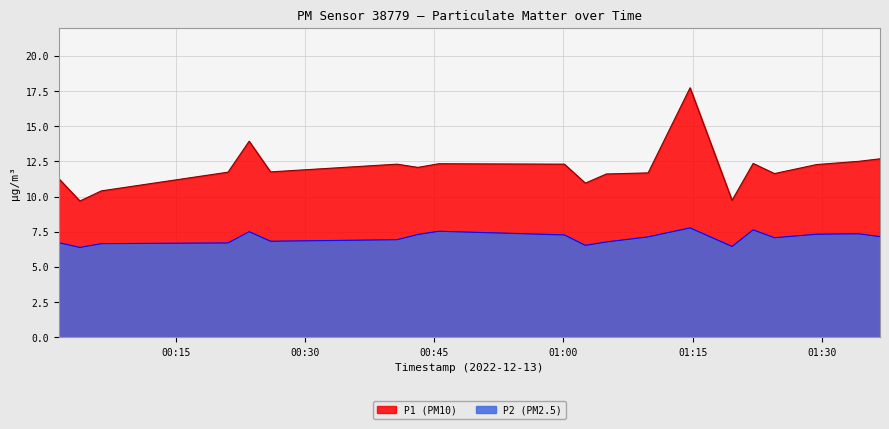

Which series has the largest total across all categories?

P1 (PM10)